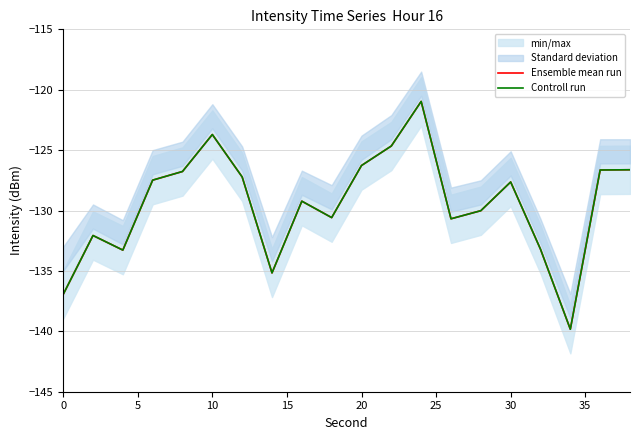

How many lines are shown in the chart?

2